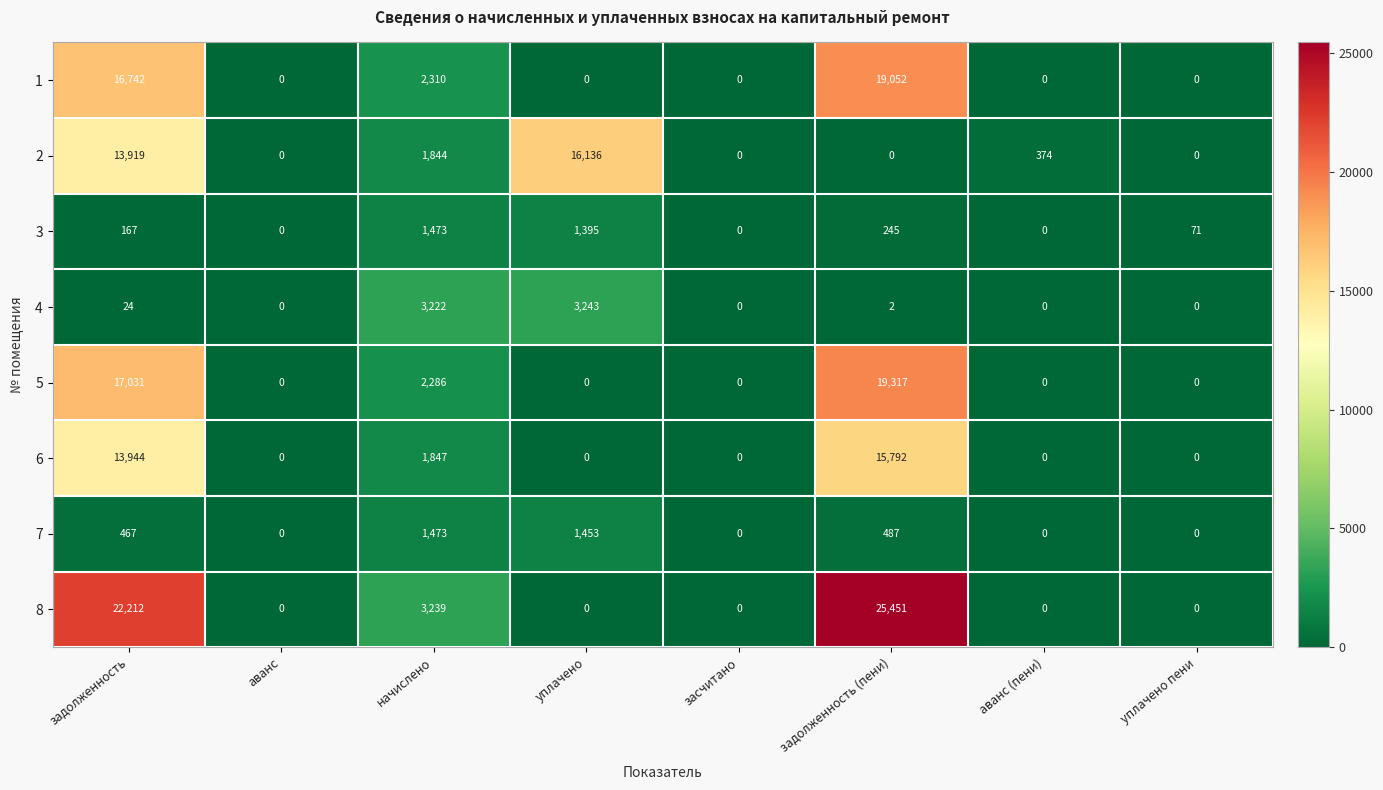

What is the difference between the 4 values at аванс and задолженность?

24